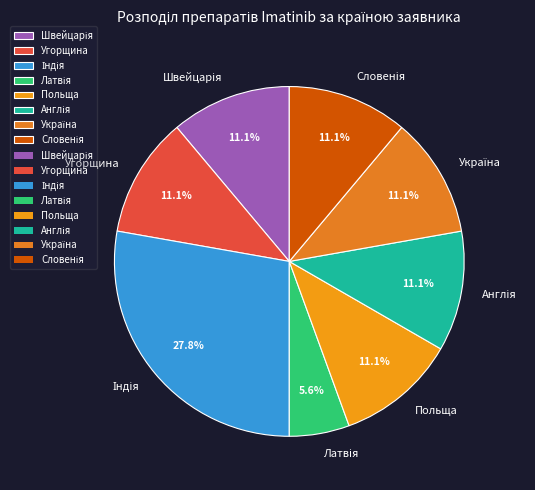

How much of the chart is everything except Угорщина?

88.9%